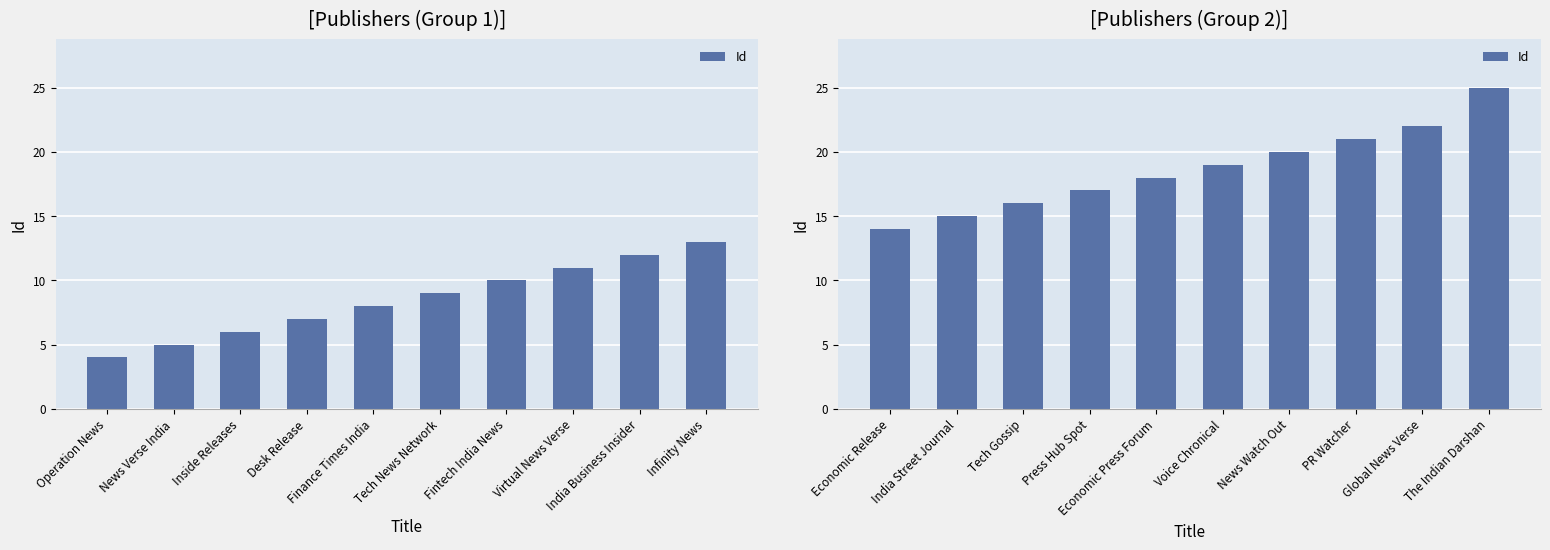

What is the average value?

19